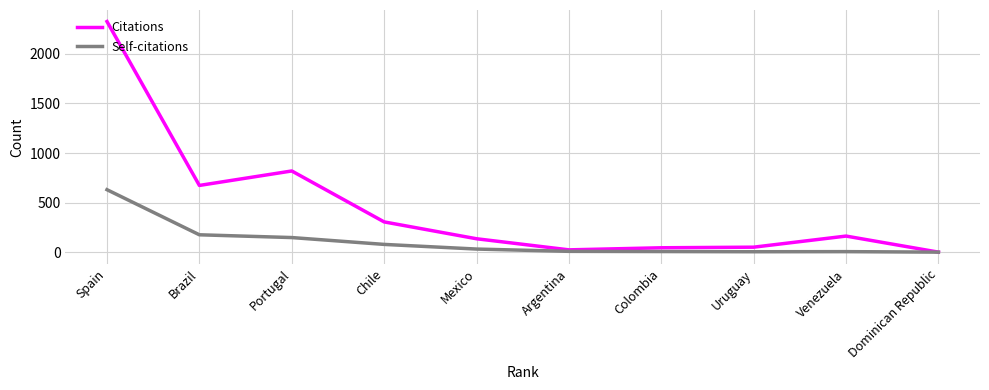

True or false: Self-citations and Citations intersect in this chart.

False